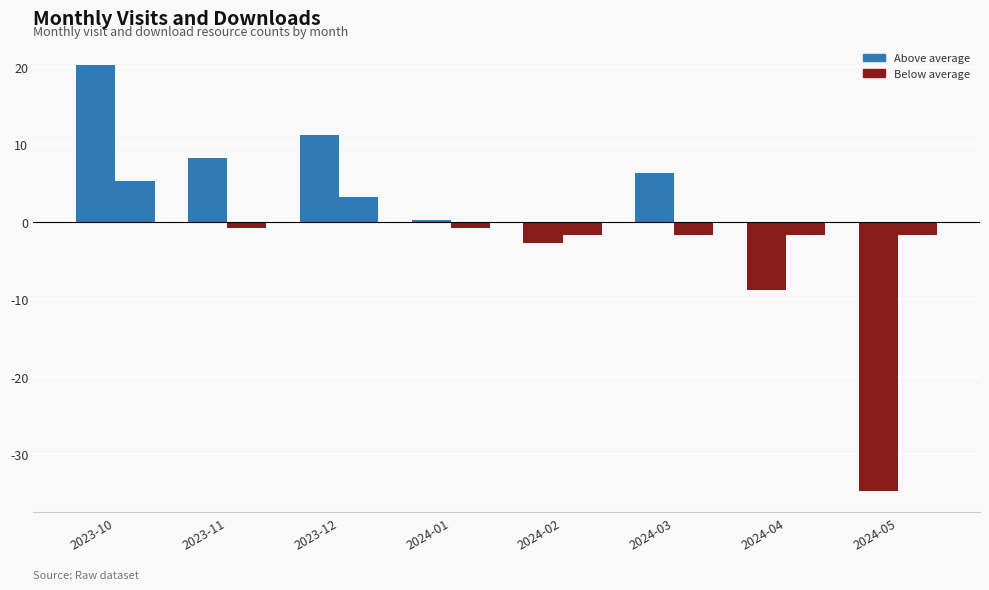

How many data points does each series have?

8